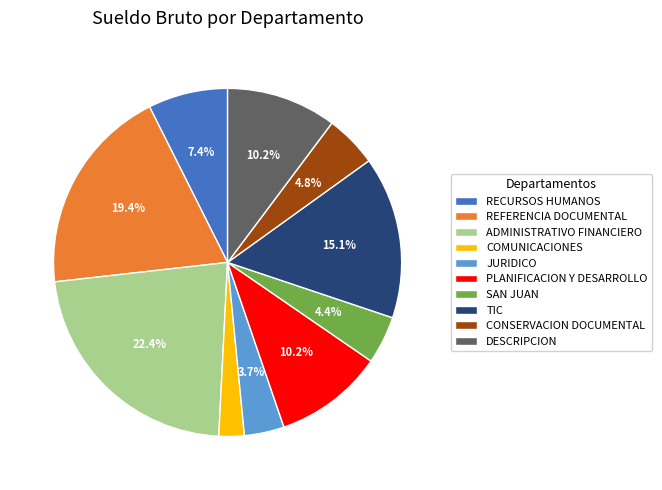

To the nearest percent, what percentage of the pie is COMUNICACIONES?

2%